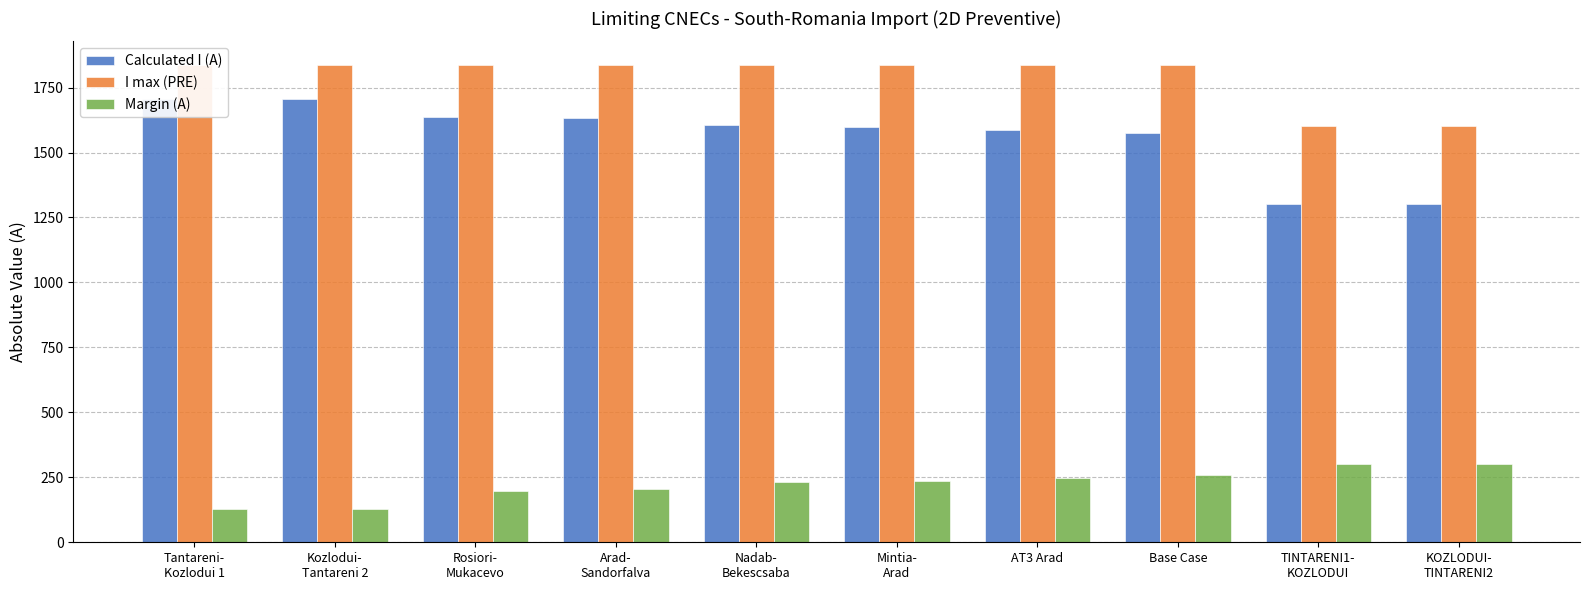

Count the number of data series in this chart.

3